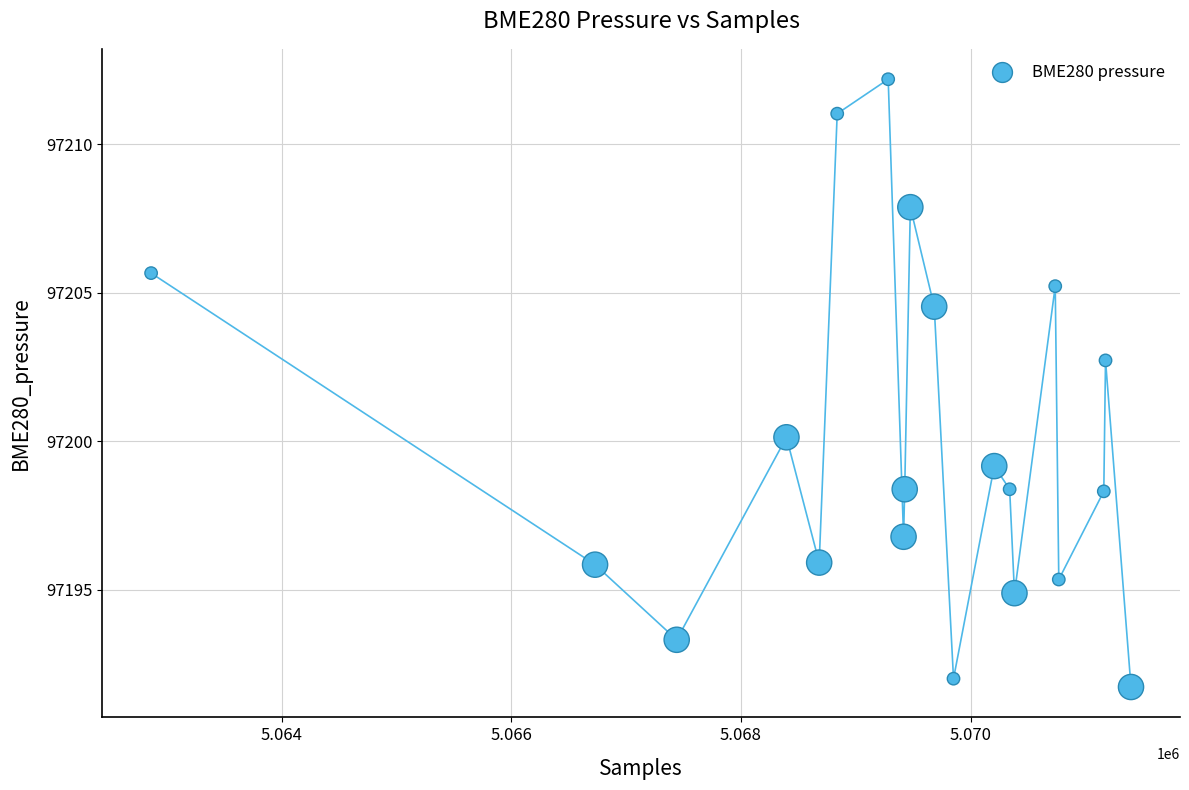

What Y value in the scatter plot is closest to 97201?

97200.1